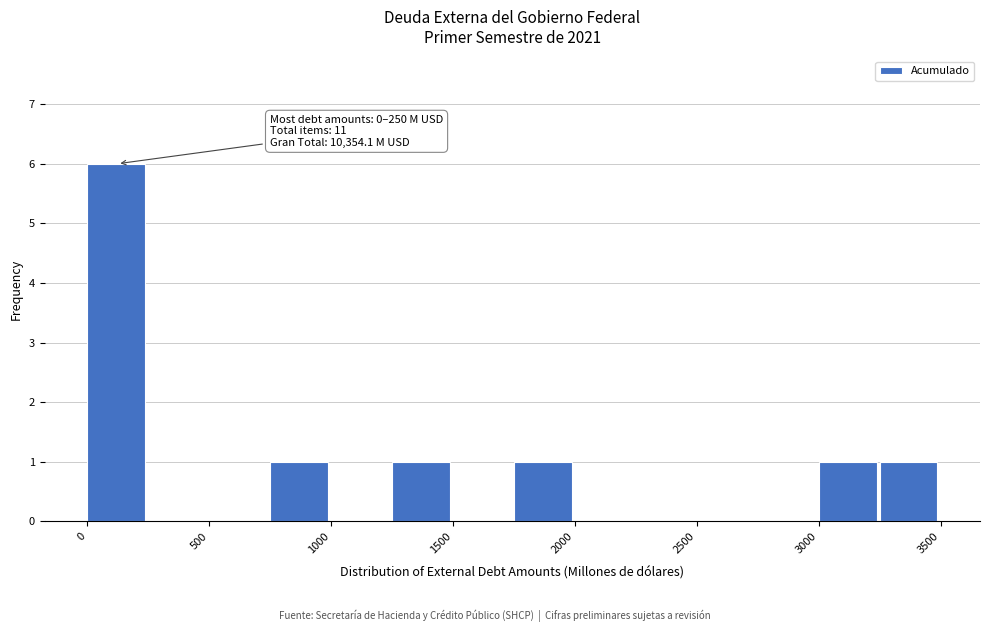

Over which range of the x-axis is the bar tallest?

0 to 250